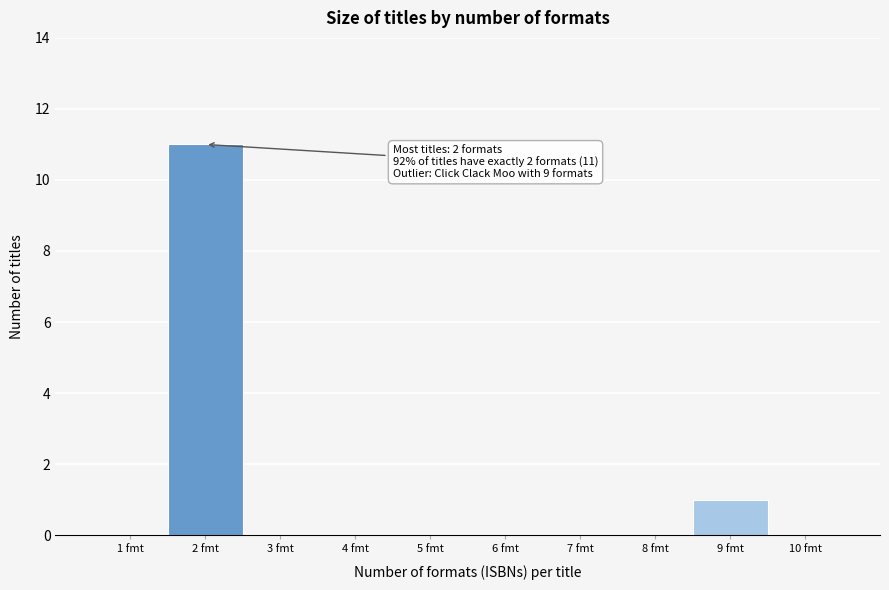

Over which range of the x-axis is the bar tallest?

1.5 to 2.5